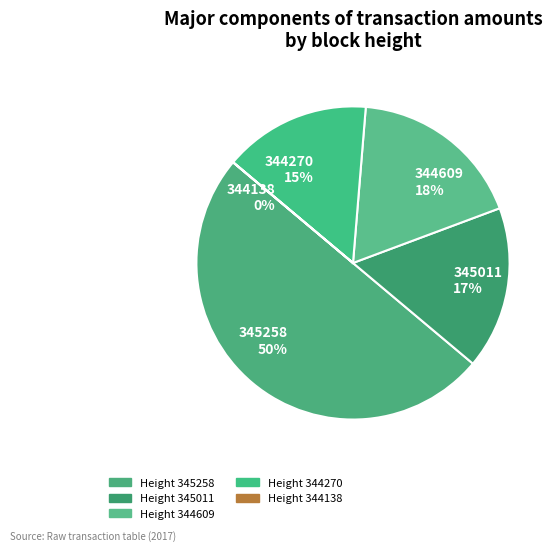

To the nearest percent, what percentage of the pie is 345258 50%?

50%